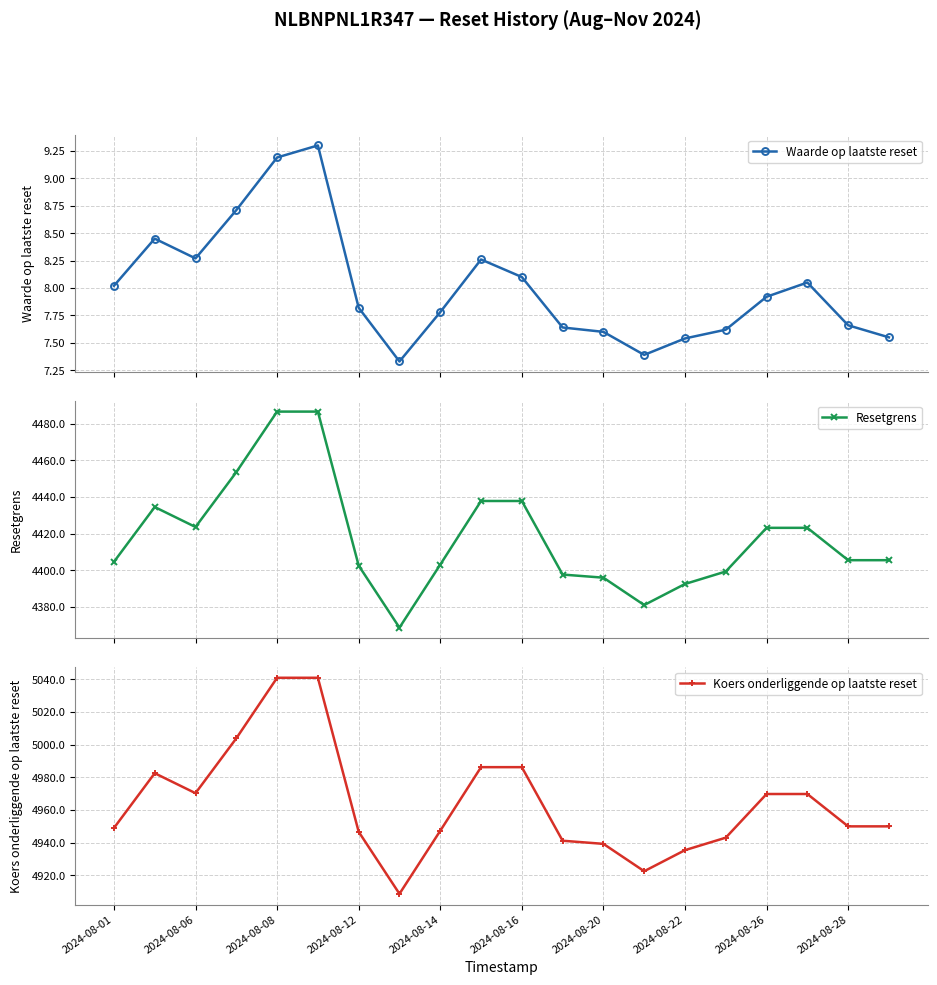

True or false: Waarde op laatste reset has more than 0 points higher than both neighbors.

True